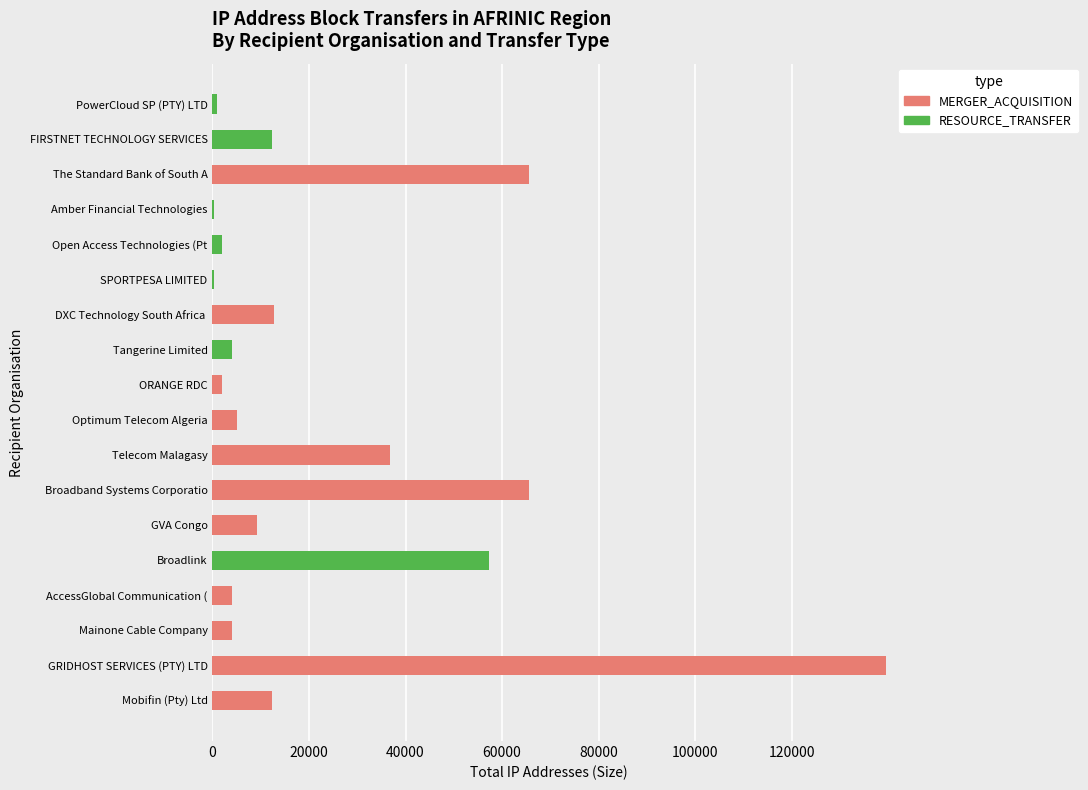

What is the total value across all series at The Standard Bank of South A?

65536